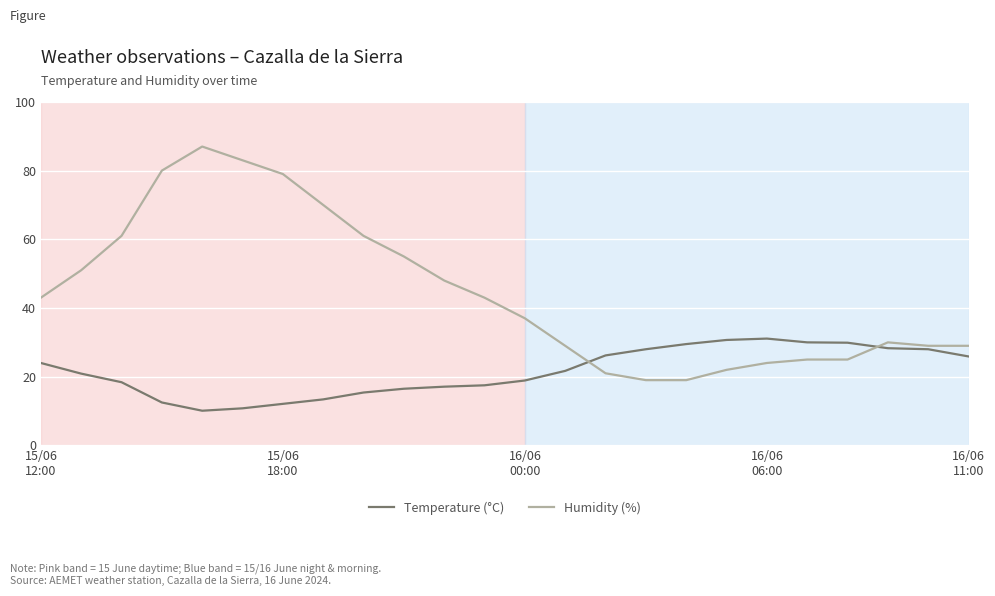

List the series in order of their peak value, highest first.

Humidity (%), Temperature (°C)